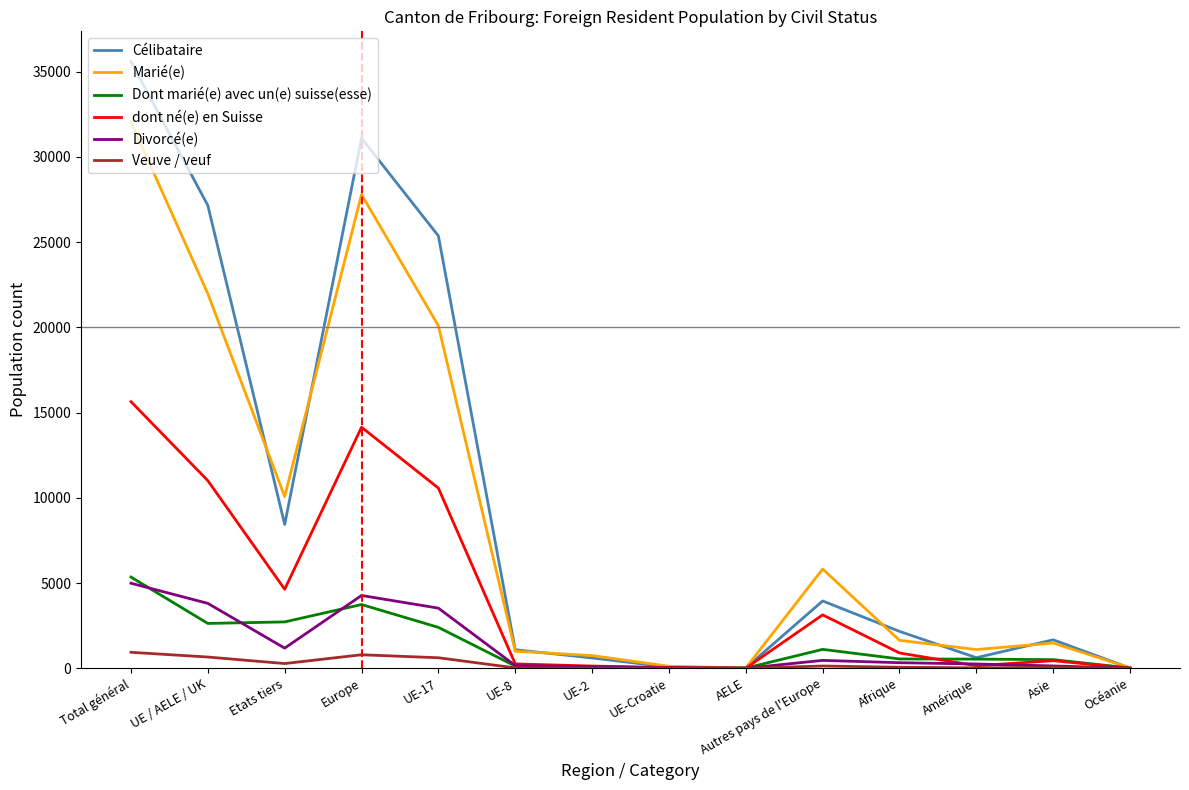

Where does the Dont marié(e) avec un(e) suisse(esse) series first go above 548?

Total général